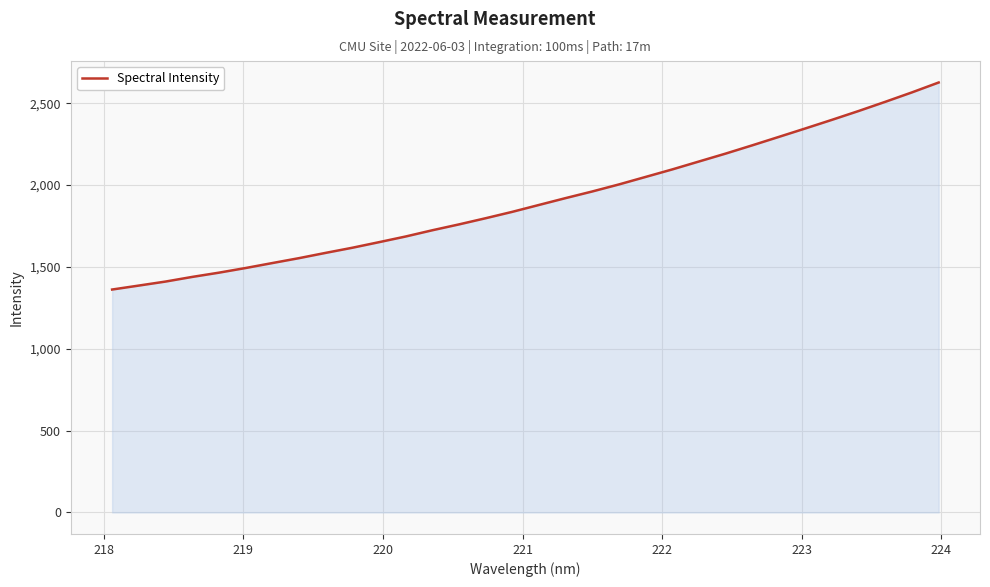

What is the greatest value displayed?

2626.8